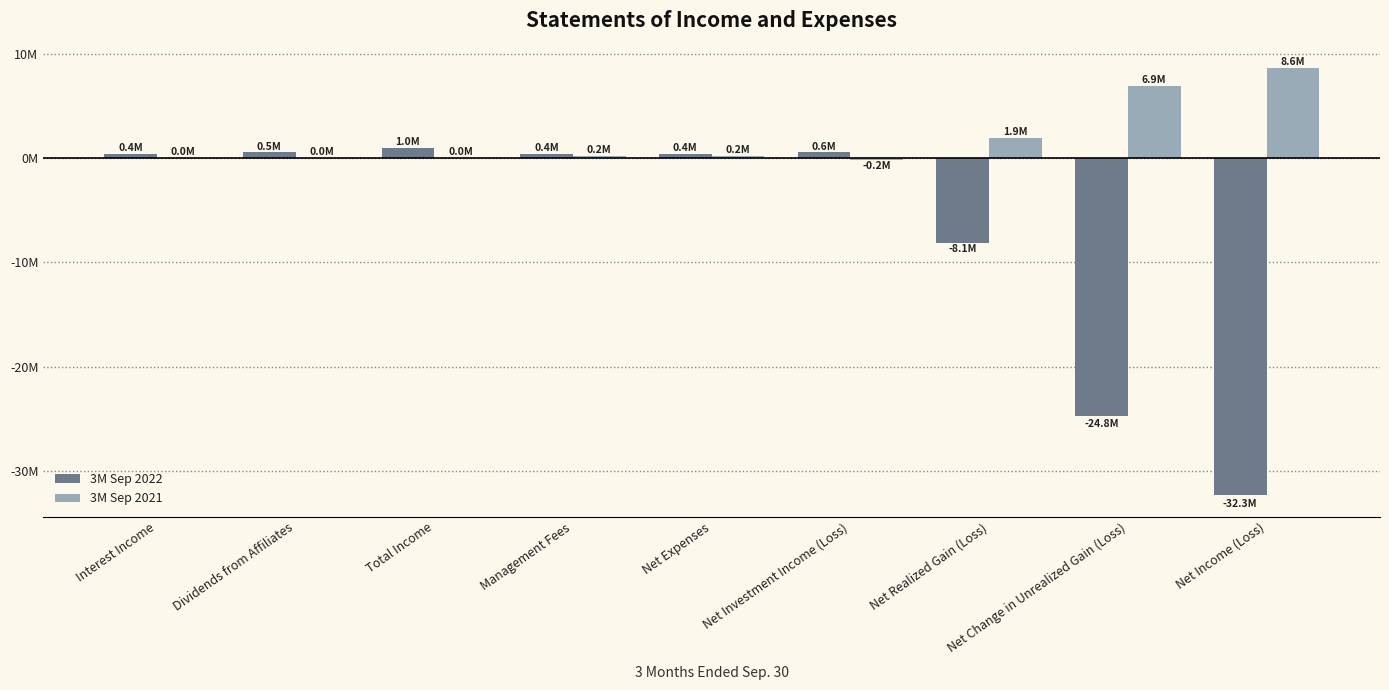

Where does the 3M Sep 2022 series first go above 413811?

Interest Income